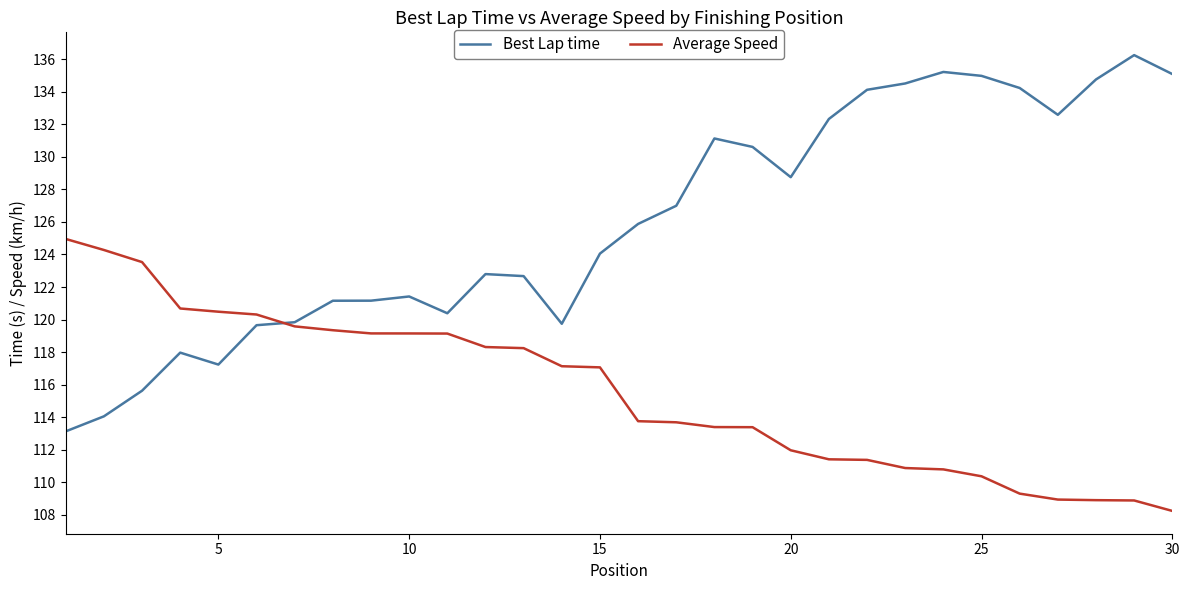

List the series in order of their peak value, highest first.

Best Lap time, Average Speed